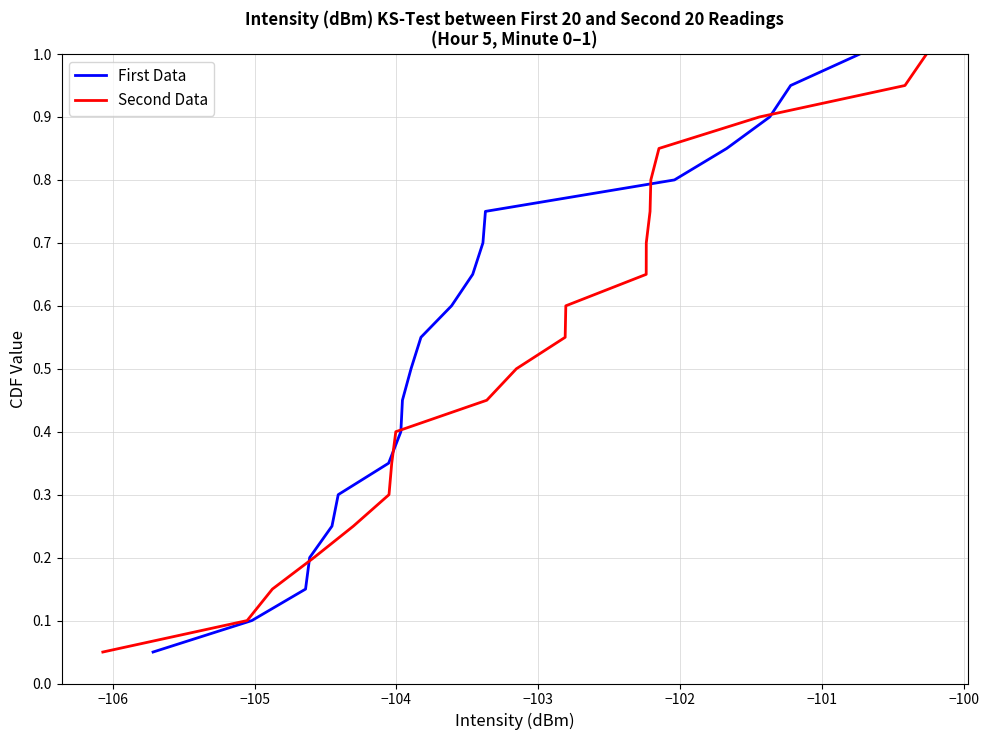

How many data points does each series have?

20